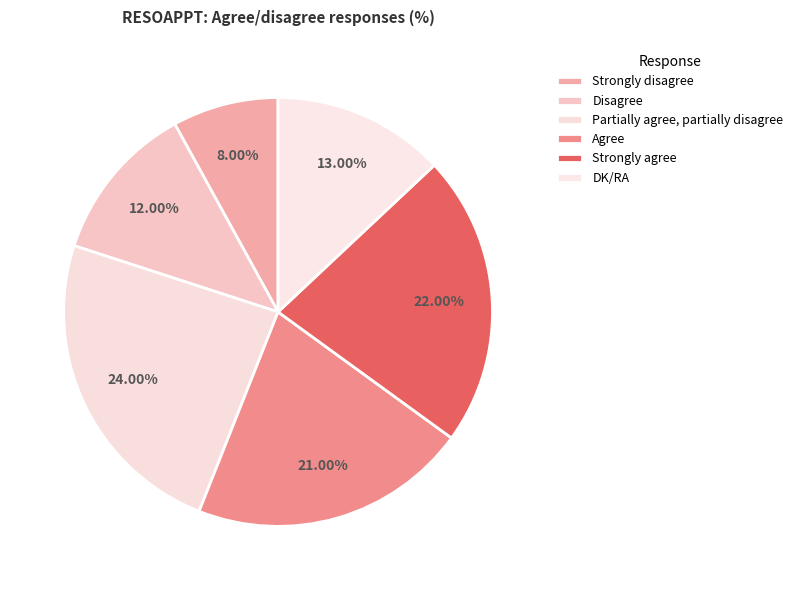

Rank the categories by value from lowest to highest.

Strongly disagree, Disagree, DK/RA, Agree, Strongly agree, Partially agree, partially disagree